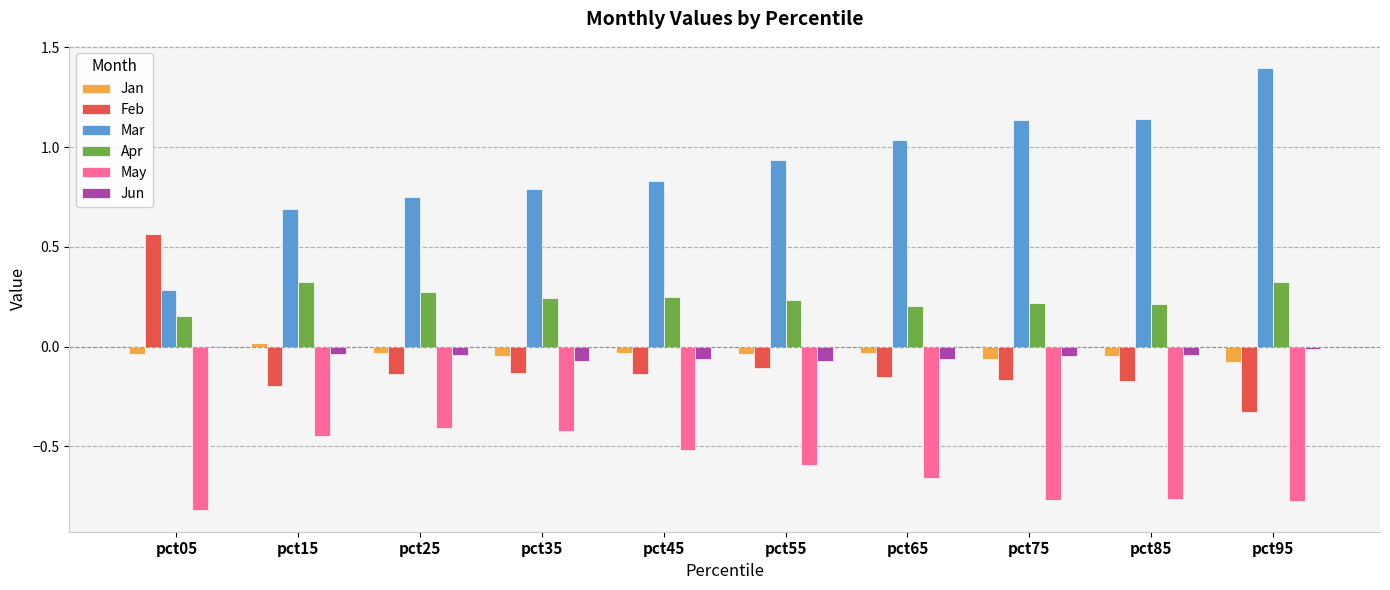

What is the greatest value displayed?

1.4